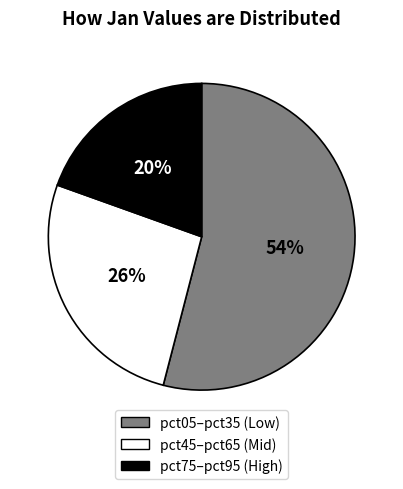

Does any single category account for the majority?

Yes